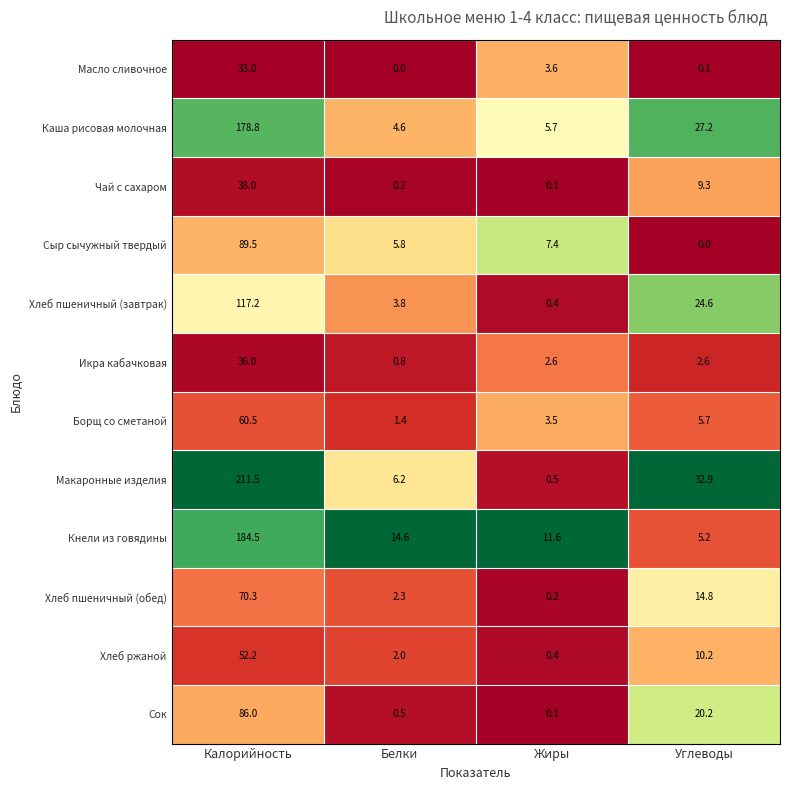

What is the sum of the Хлеб пшеничный (обед) values at Углеводы and Белки?

17.1